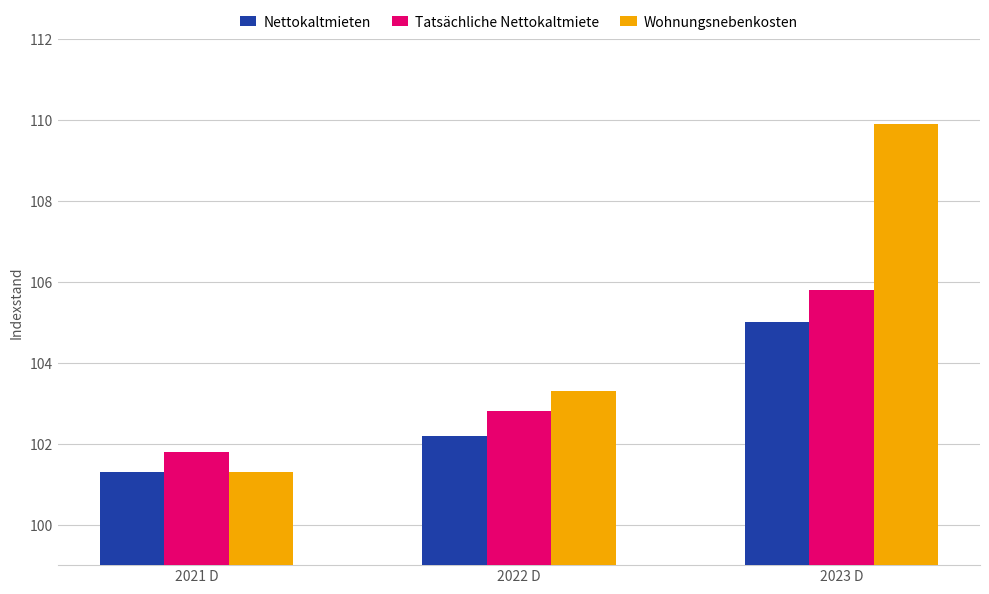

Reading left to right, extract all data points from this chart.

Nettokaltmieten: 2021 D=101.3	2022 D=102.2	2023 D=105.0
Tatsächliche Nettokaltmiete: 2021 D=101.8	2022 D=102.8	2023 D=105.8
Wohnungsnebenkosten: 2021 D=101.3	2022 D=103.3	2023 D=109.9